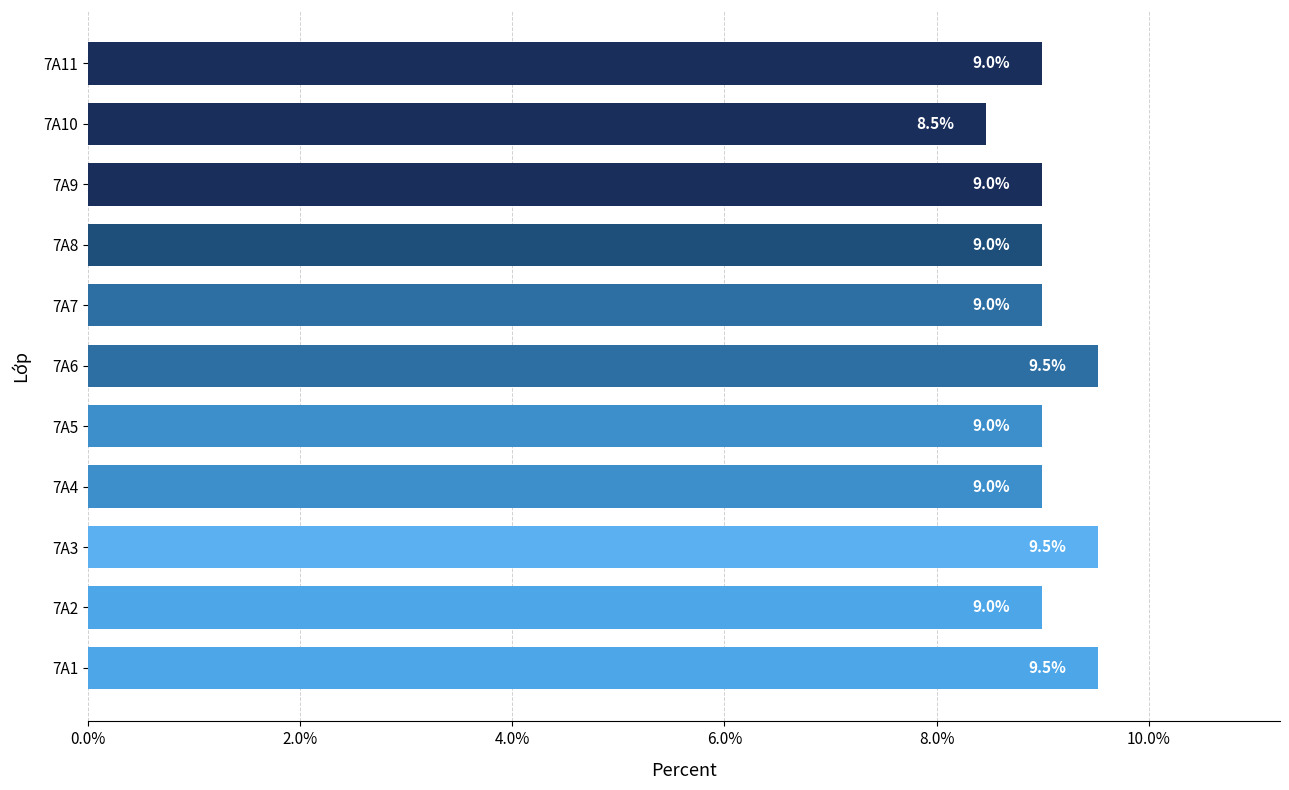

What is the change in value from 7A6 to 7A8?

-0.5